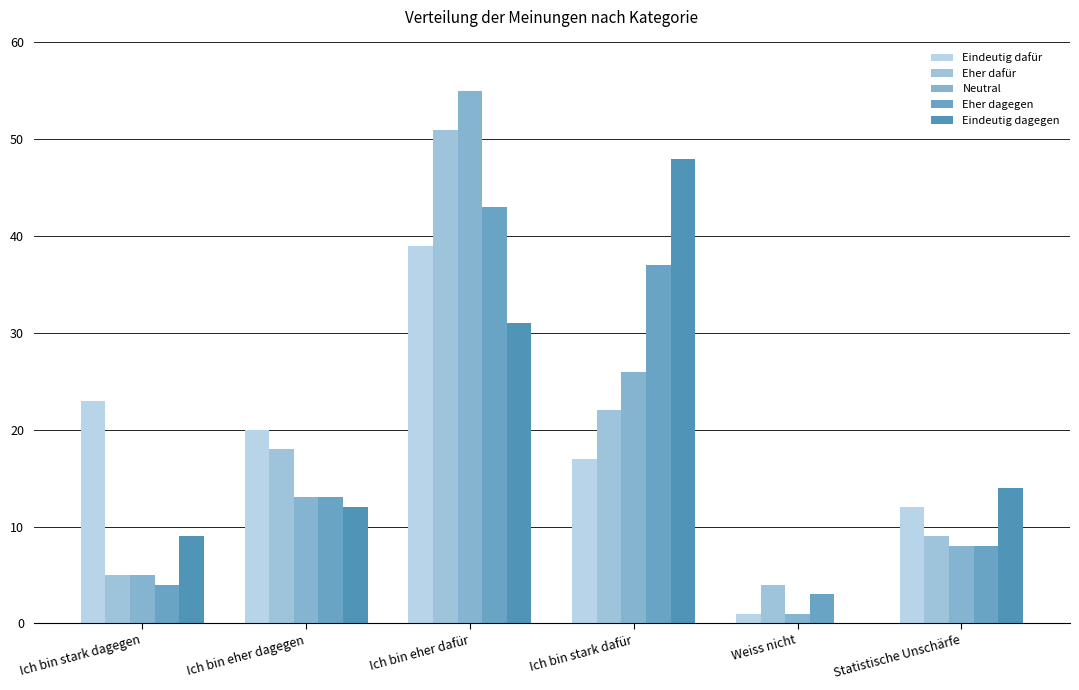

What is the total value across all series at Ich bin eher dagegen?

76